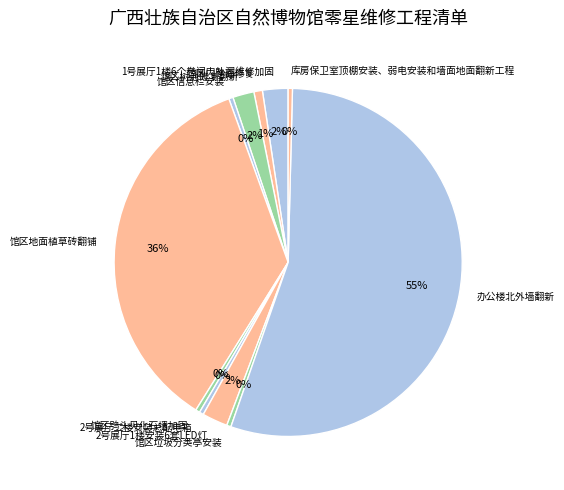

Which has a higher value, 馆区信息栏安装 or 馆区地面植草砖翻铺?

馆区地面植草砖翻铺